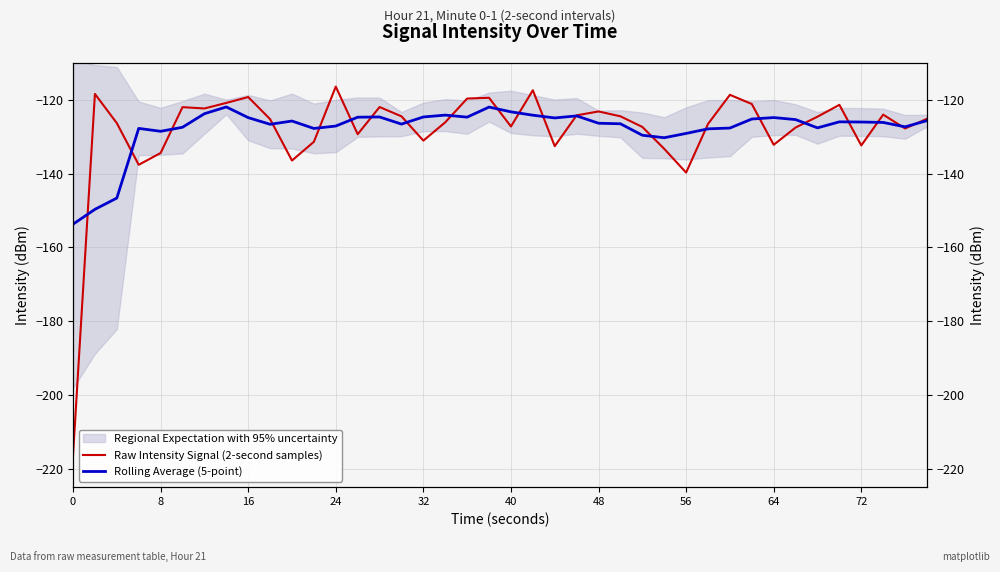

What is the average value of the Rolling Average (5-point) series?

-127.8